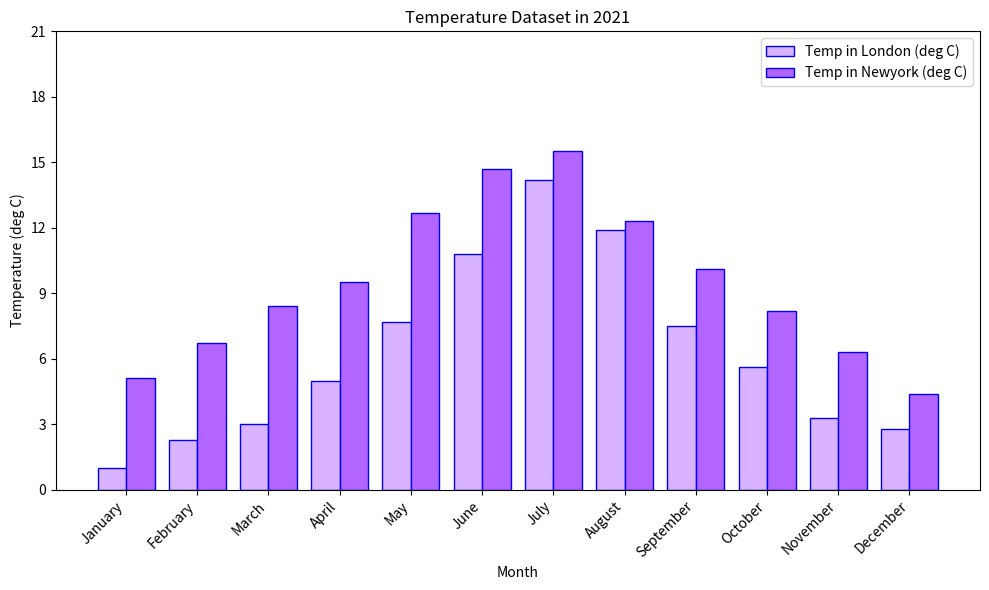

Rank the series at August from lowest to highest value.

Temp in London (deg C), Temp in Newyork (deg C)